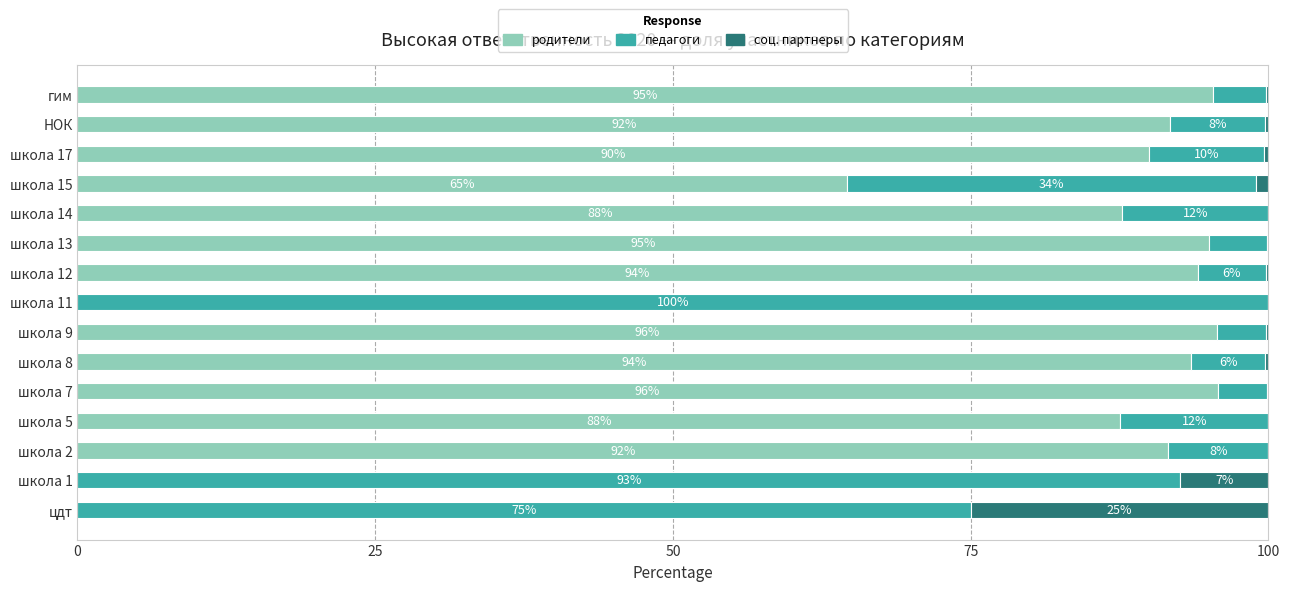

What is the highest value of the родители series?

95.7